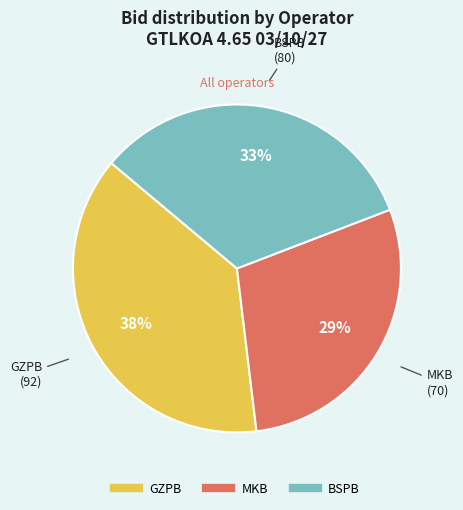

To the nearest percent, what is the average slice percentage?

33%